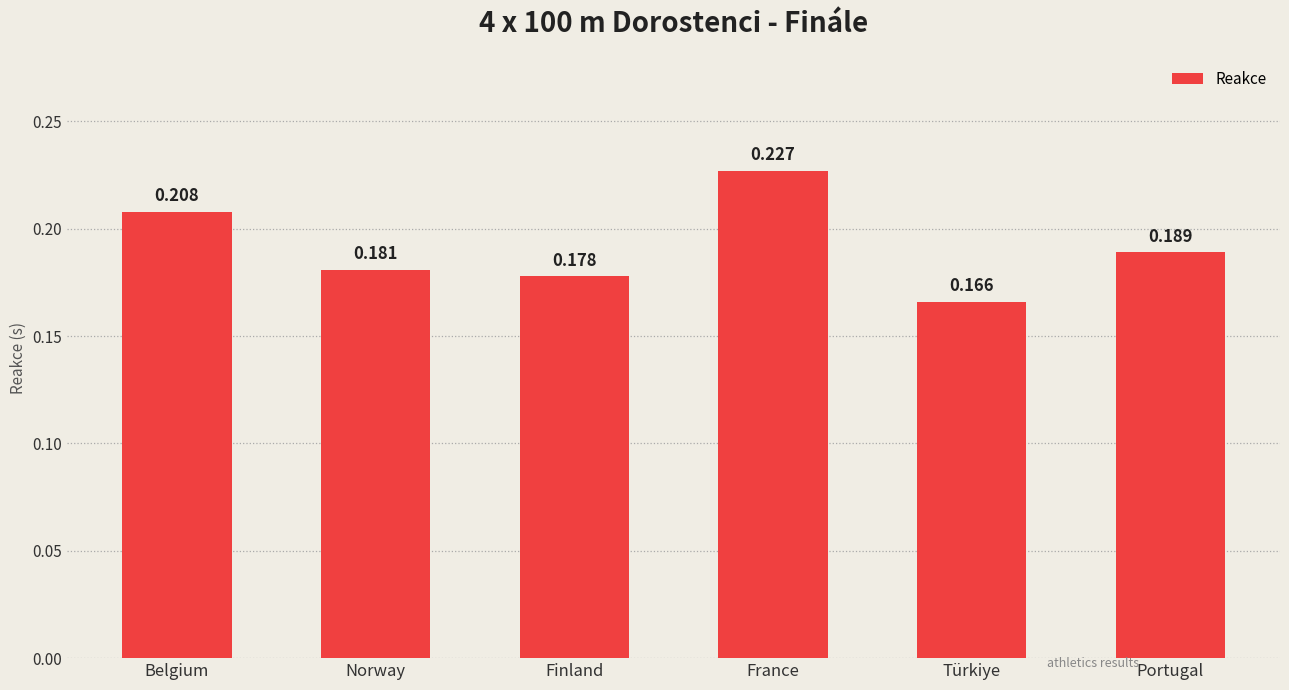

What is the label of the 5th bar from the left?

Türkiye